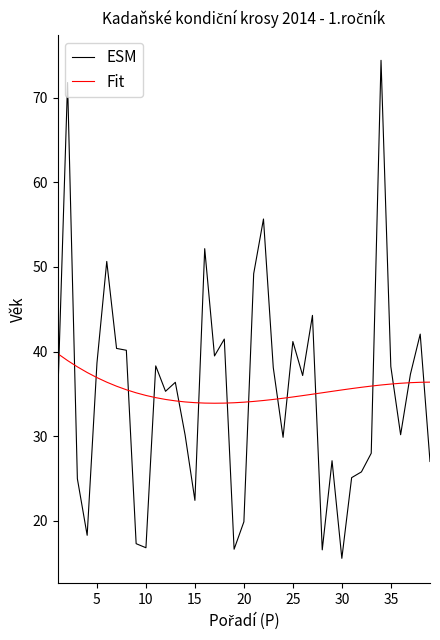

Which series has the widest spread of values?

ESM